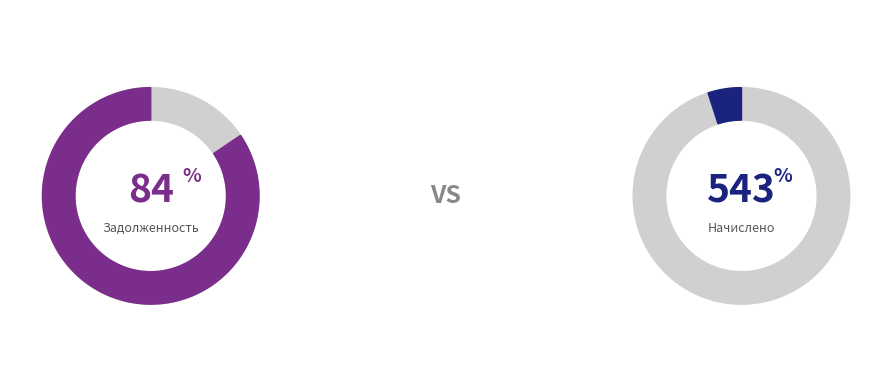

Between 1 and 29, which series saw the biggest shift?

Начислено